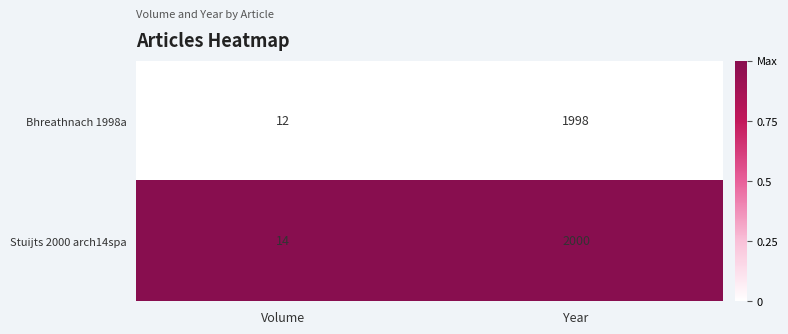

Reading left to right, extract all data points from this chart.

Bhreathnach 1998a: 12	1998
Stuijts 2000 arch14spa: 14	2000